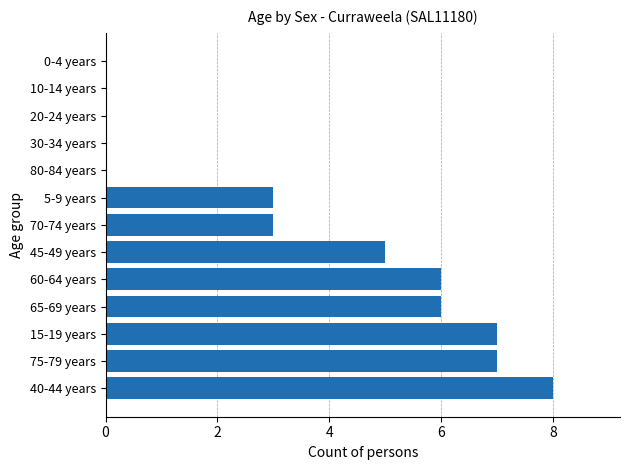

Reading bottom to top, extract all data points from this chart.

40-44 years=8	75-79 years=7	15-19 years=7	65-69 years=6	60-64 years=6	45-49 years=5	70-74 years=3	5-9 years=3	80-84 years=0	30-34 years=0	20-24 years=0	10-14 years=0	0-4 years=0